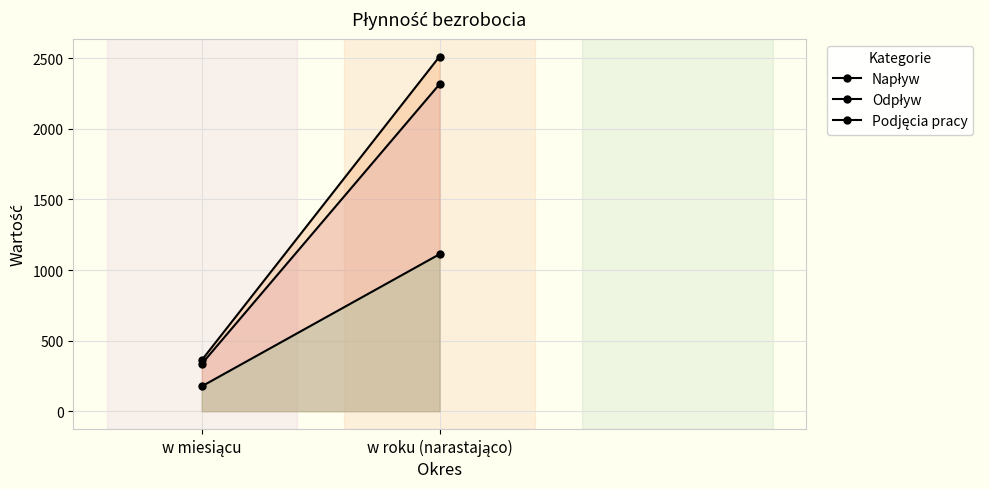

What is the sum of the Napływ values at w miesiącu and w roku (narastająco)?

2651